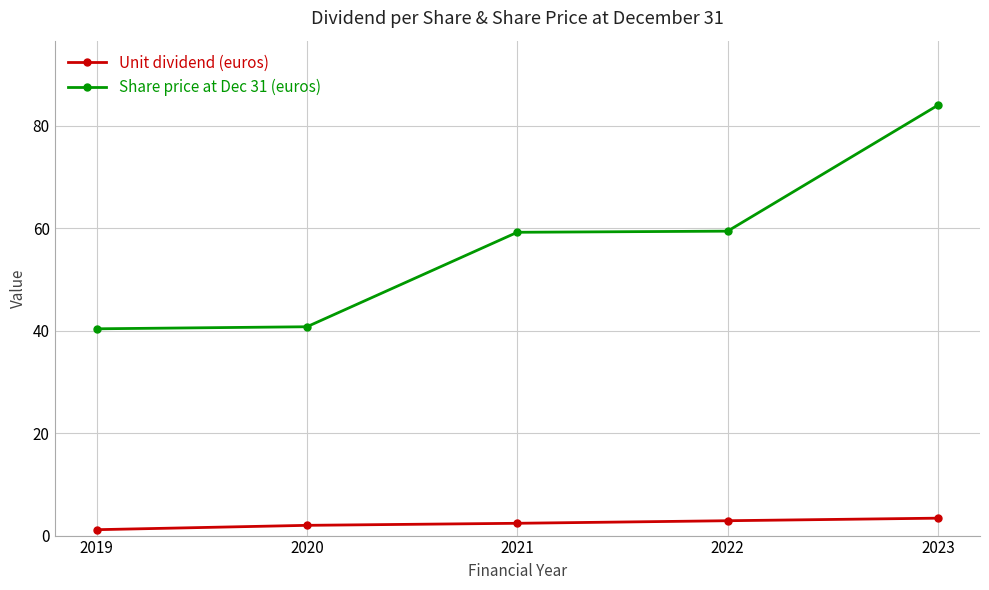

What is the value of the Unit dividend (euros) point at the 5th from the left?

3.4